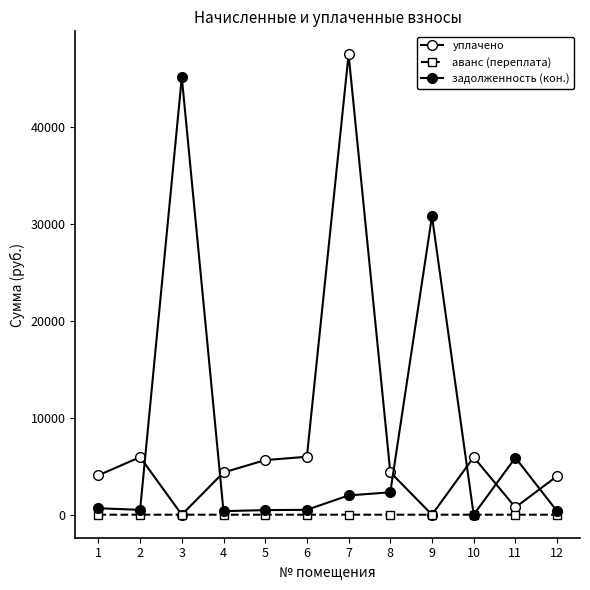

Is this an area chart (filled region under the line)?

No